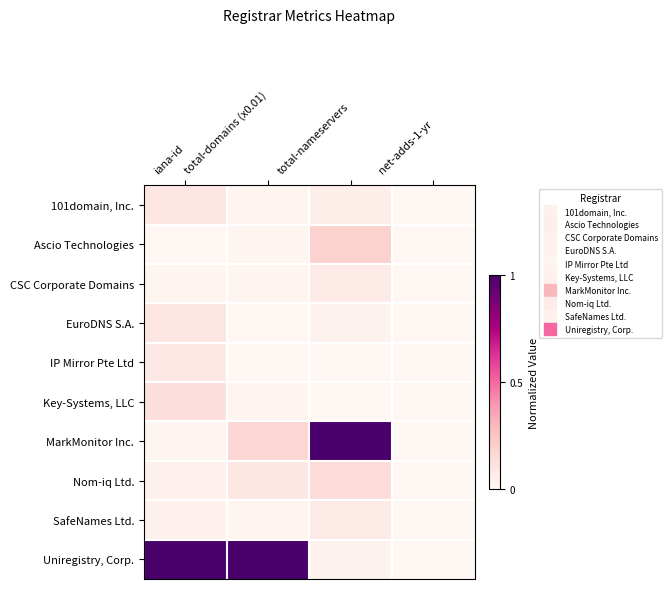

Which has a higher value, total-domains (x0.01) or net-adds-1-yr?

total-domains (x0.01)